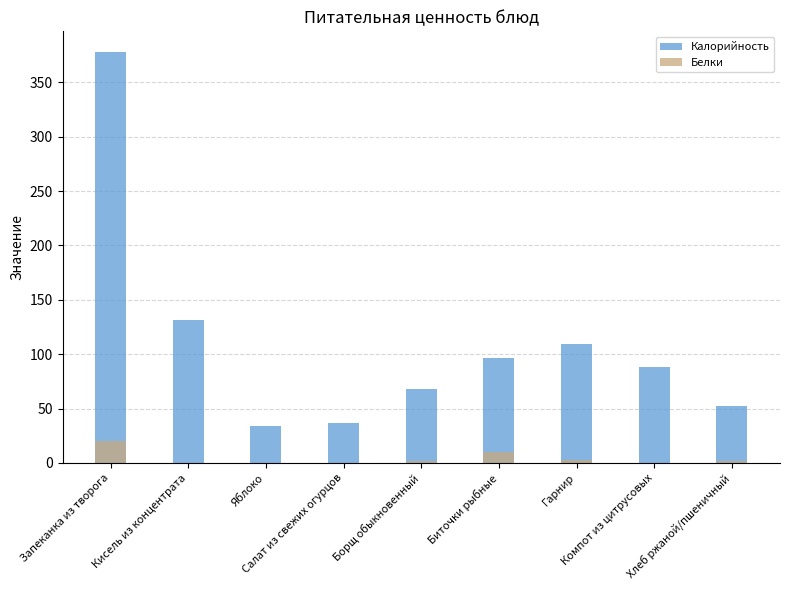

Are the bars horizontal?

No